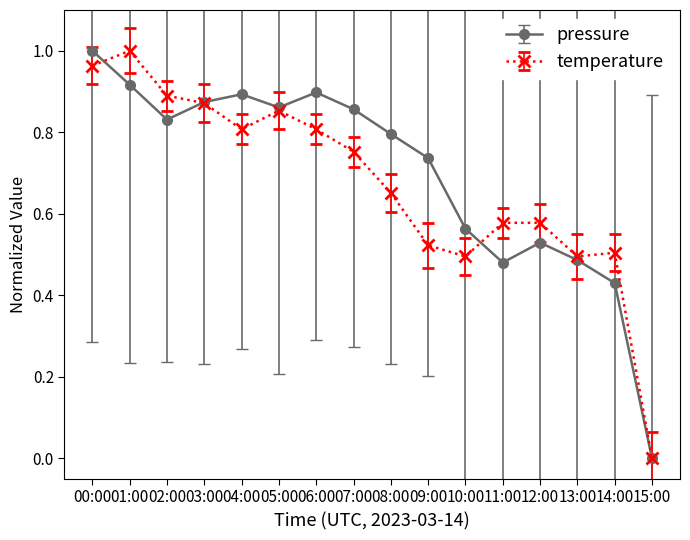

How many data points does each series have?

16